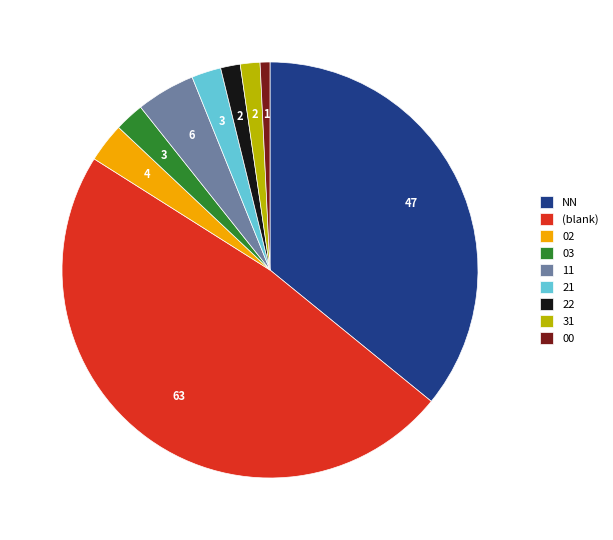

The 00 slice represents 11% of the pie. True or false?

False